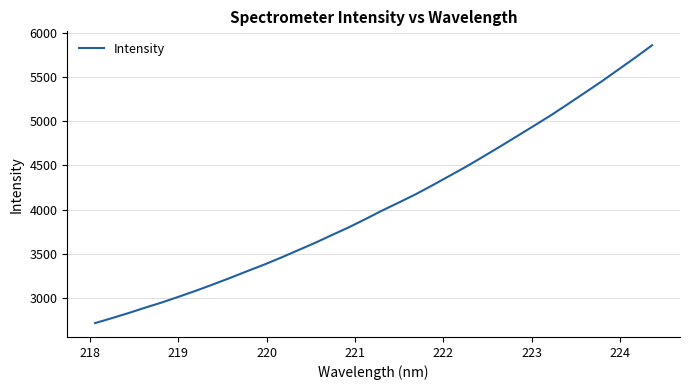

What is the smallest value displayed?

2718.4